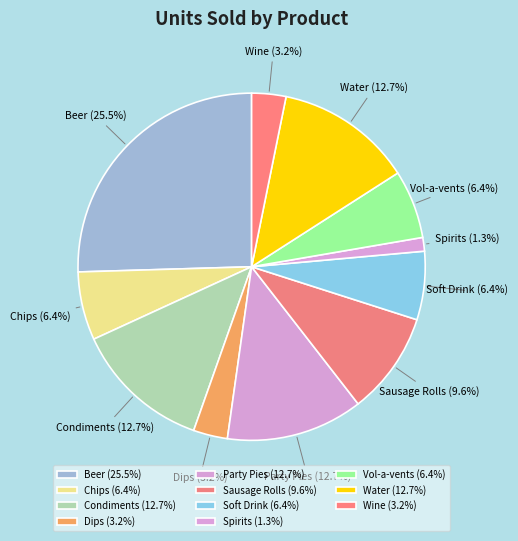

Is Spirits the majority of the pie?

No